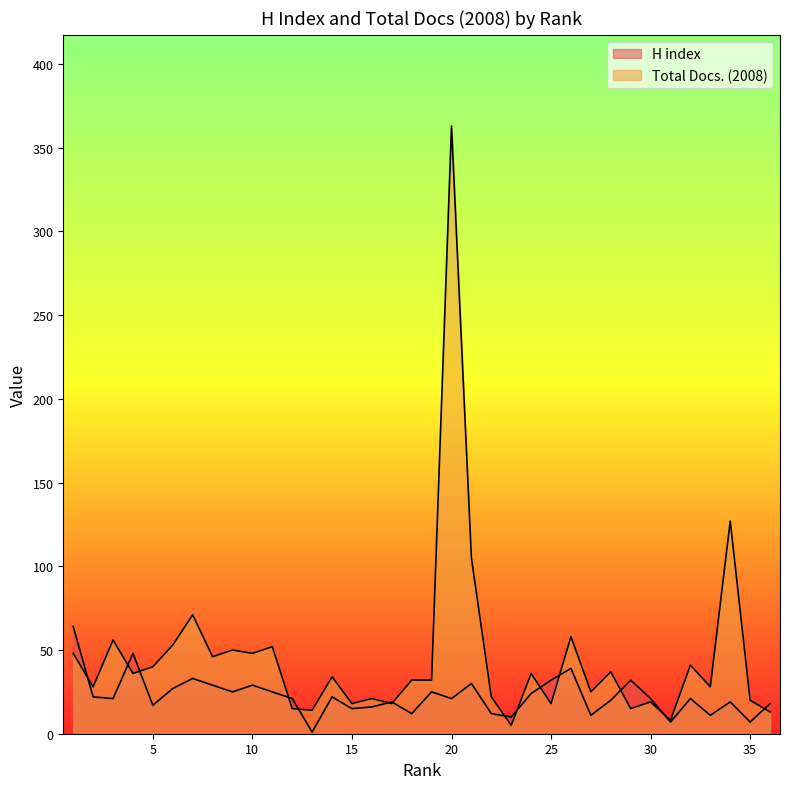

Rank the series at 23 from lowest to highest value.

Total Docs. (2008), H index